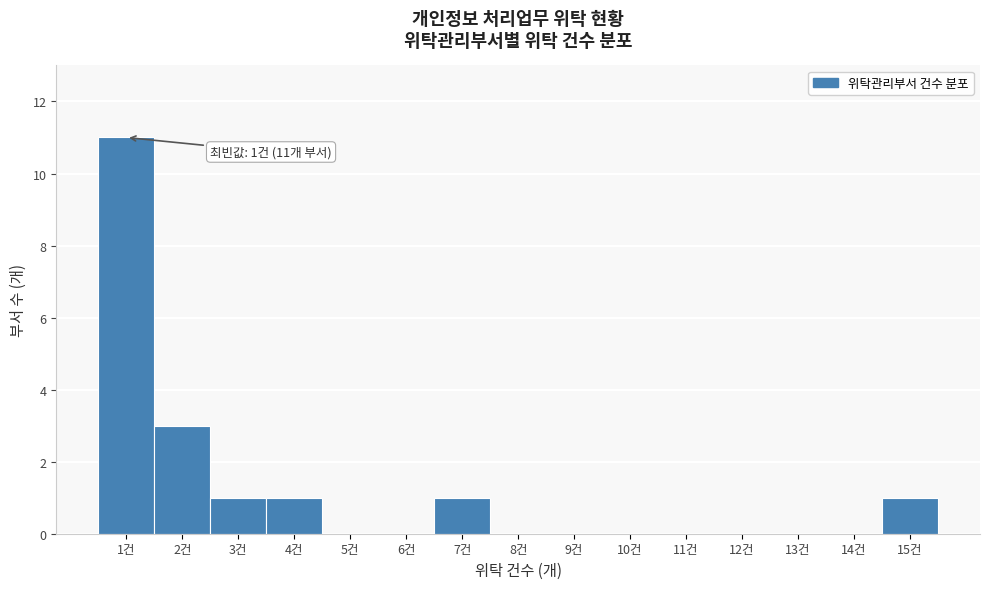

Over which range of the x-axis is the bar tallest?

0.5 to 1.5